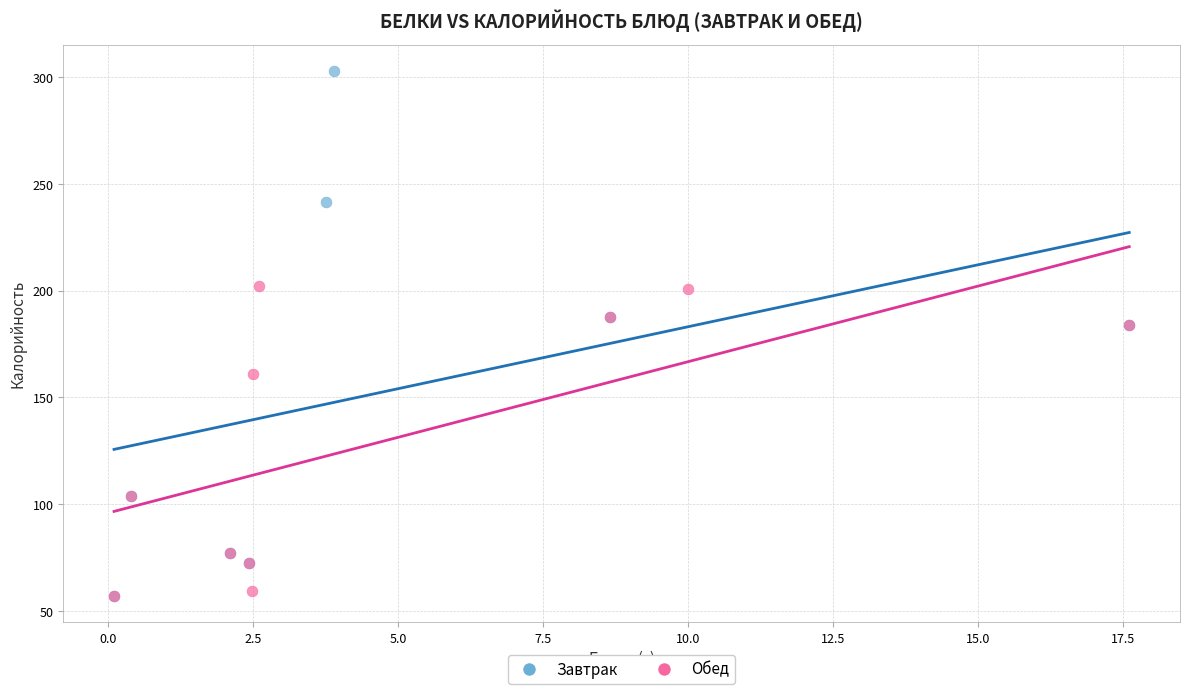

Which series has the largest Y range (max minus min)?

Завтрак